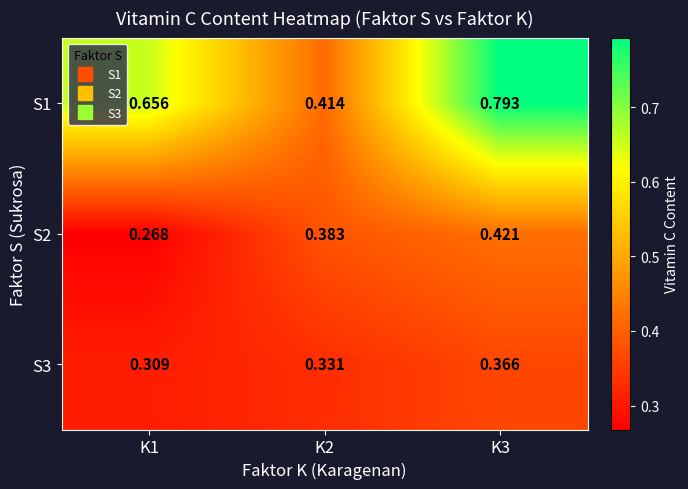

Is the value of S3 at K1 greater than the value of S1 at K2?

No